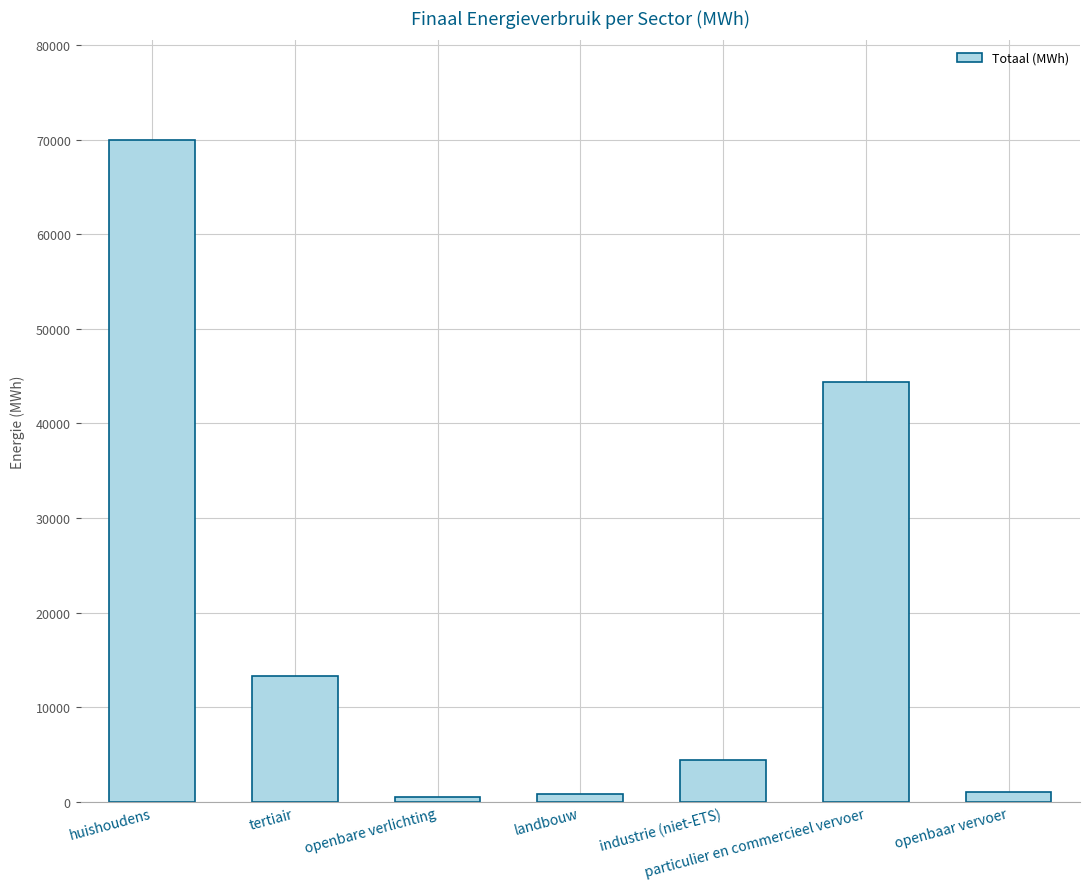

What is the greatest value displayed?

69985.8